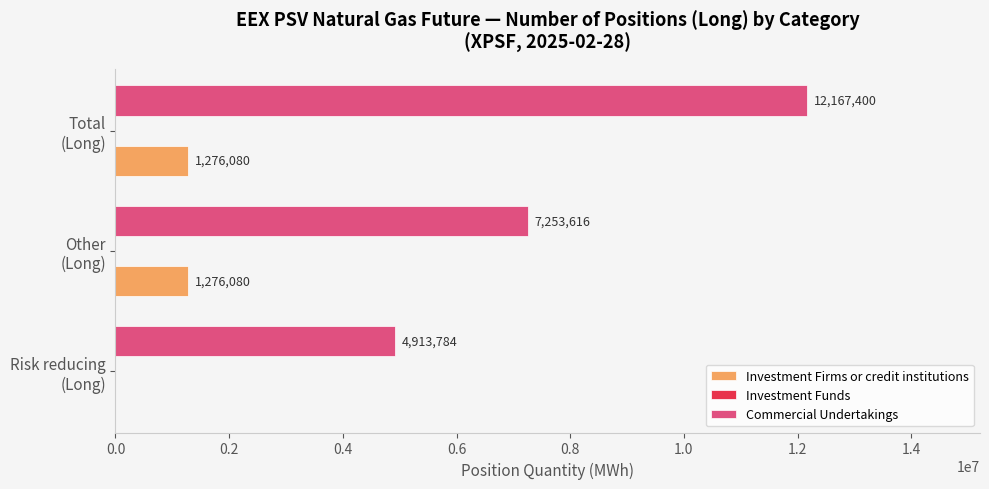

What is the greatest value displayed?

12167400